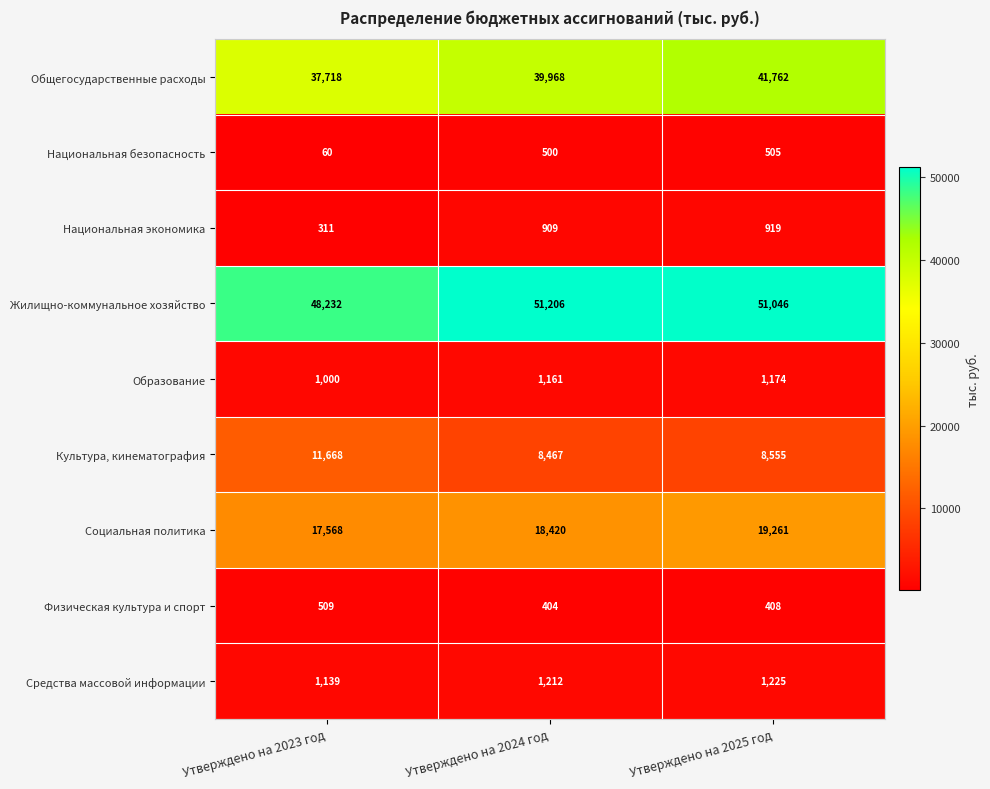

What is the difference between the highest and lowest values at Утверждено на 2023 год?

48172